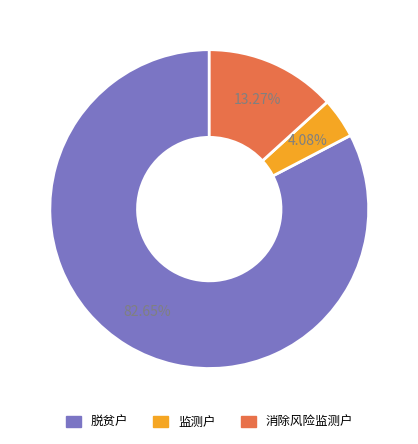

To the nearest percent, what percentage of the pie is 脱贫户?

83%